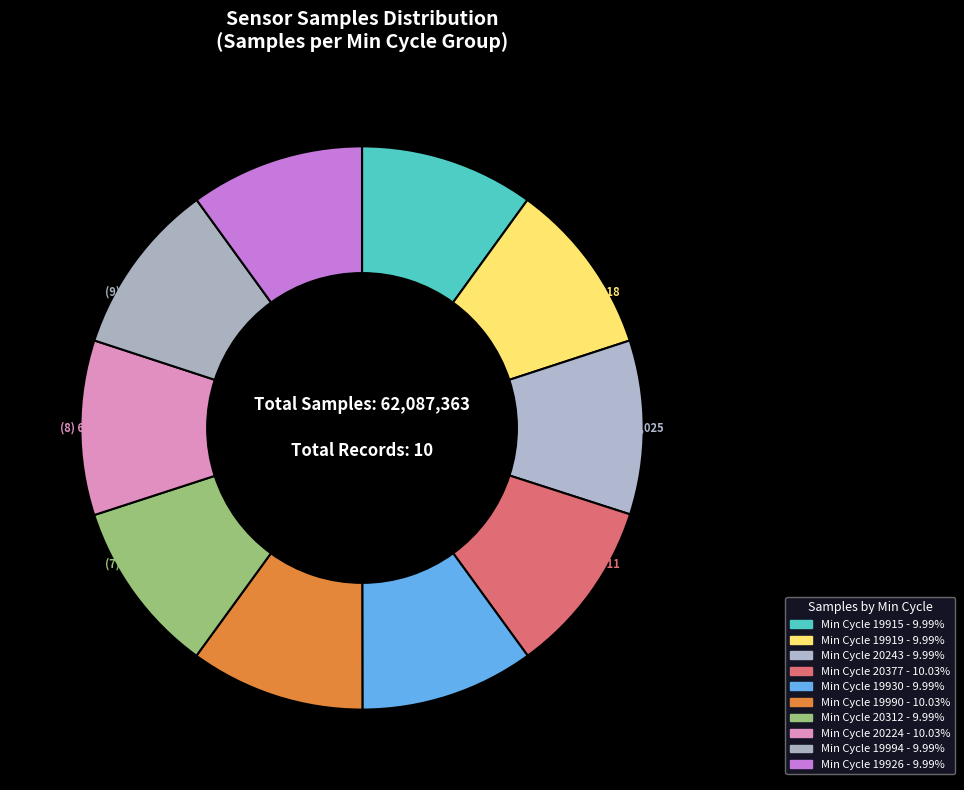

Which category has the biggest portion of the pie?

20224